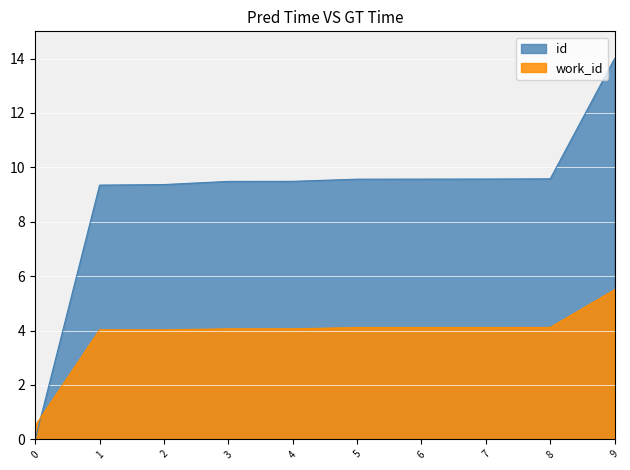

What is the approximate value of work_id at 6?

4.1